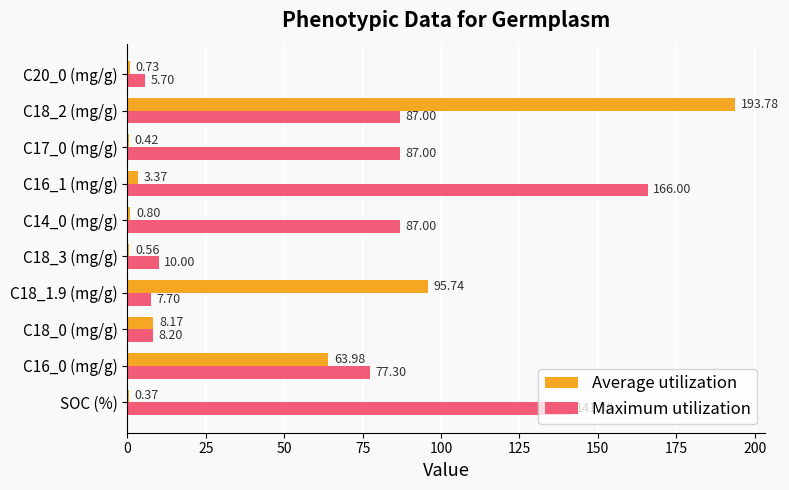

At which category is the sum across all series the highest?

C18_2 (mg/g)